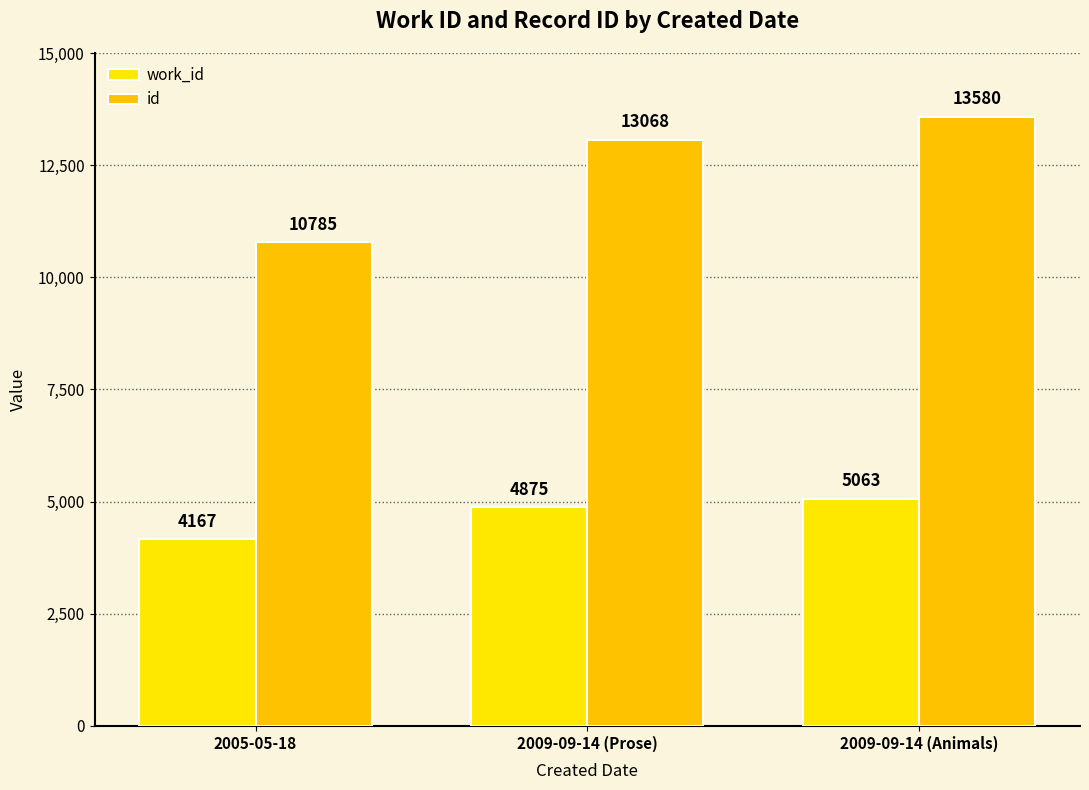

What is the maximum value shown in the chart?

13580